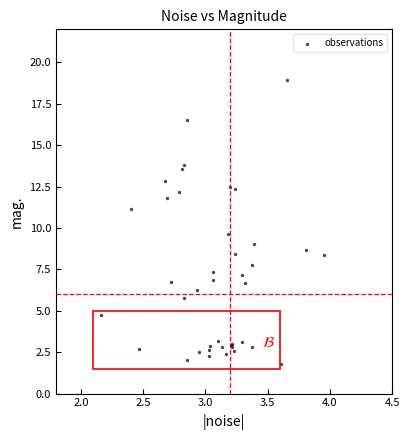

What Y value in the scatter plot is closest to 10?

9.7